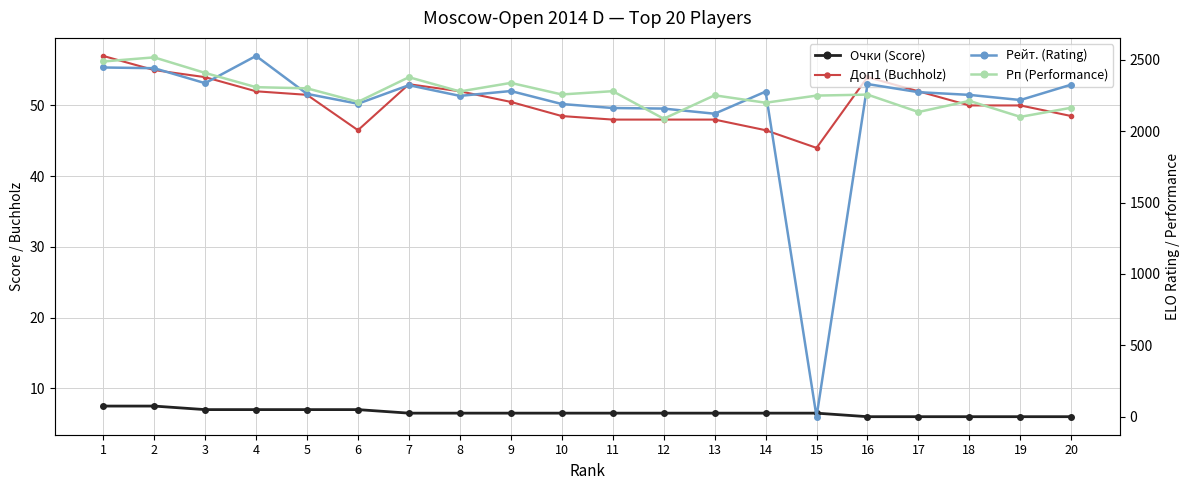

What is the sum of all Рейт. (Rating) values?

43382.0